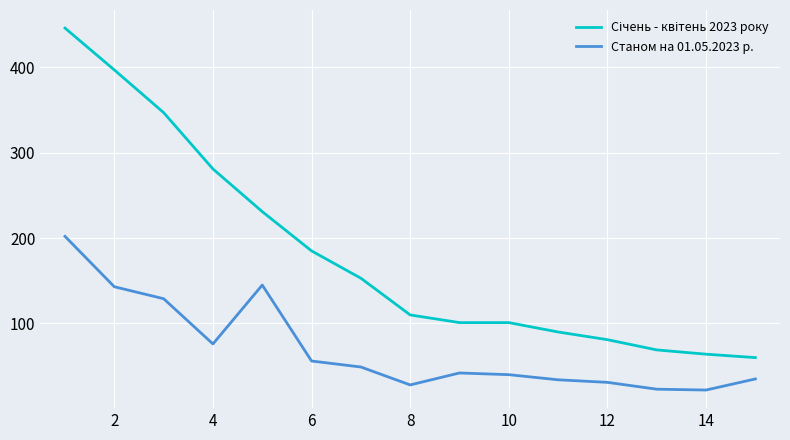

What is the smallest value displayed?

22